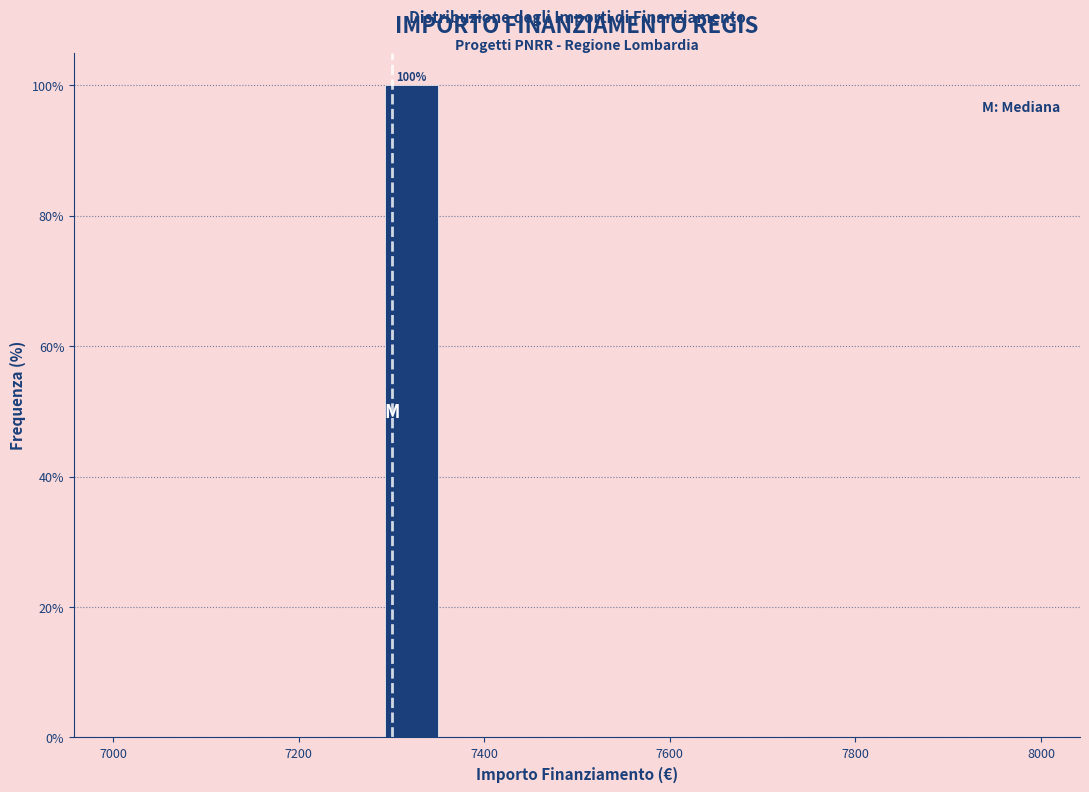

Read against the x-axis, roughly where is the centre of the tallest bar?

7320